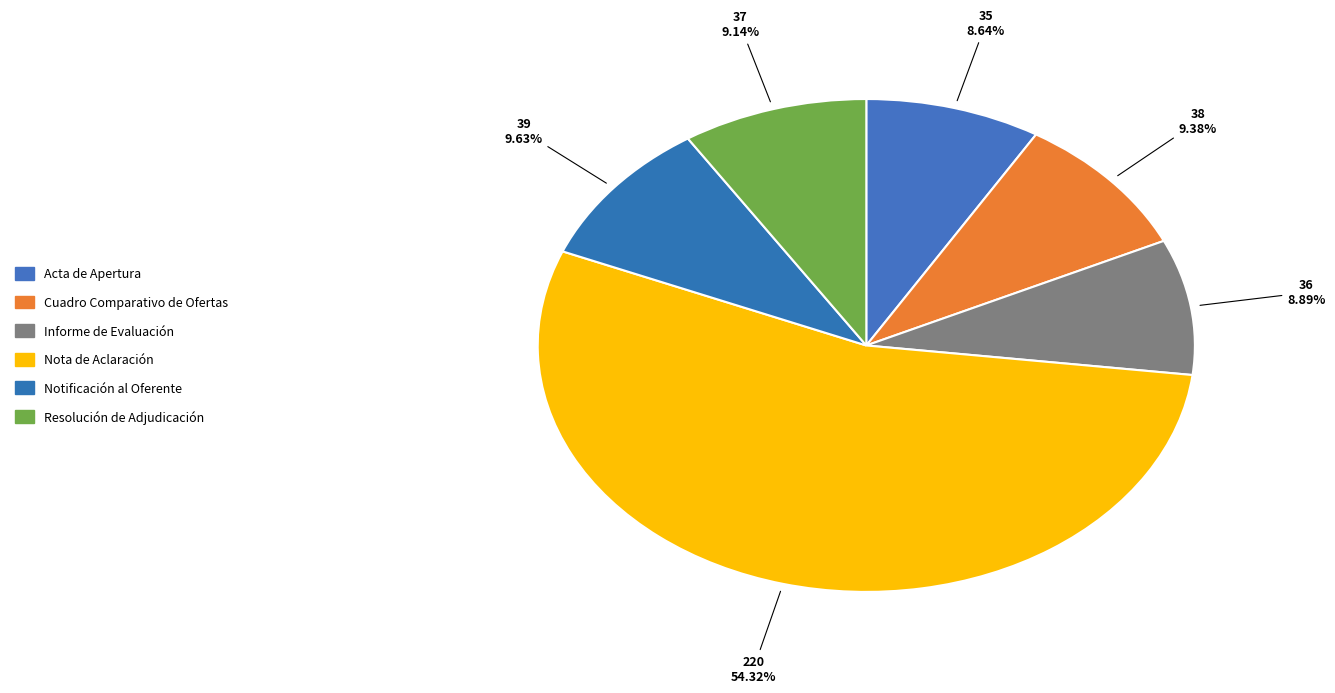

To the nearest percent, what is the difference between the Notificación al Oferente and Acta de Apertura slice percentages?

1%